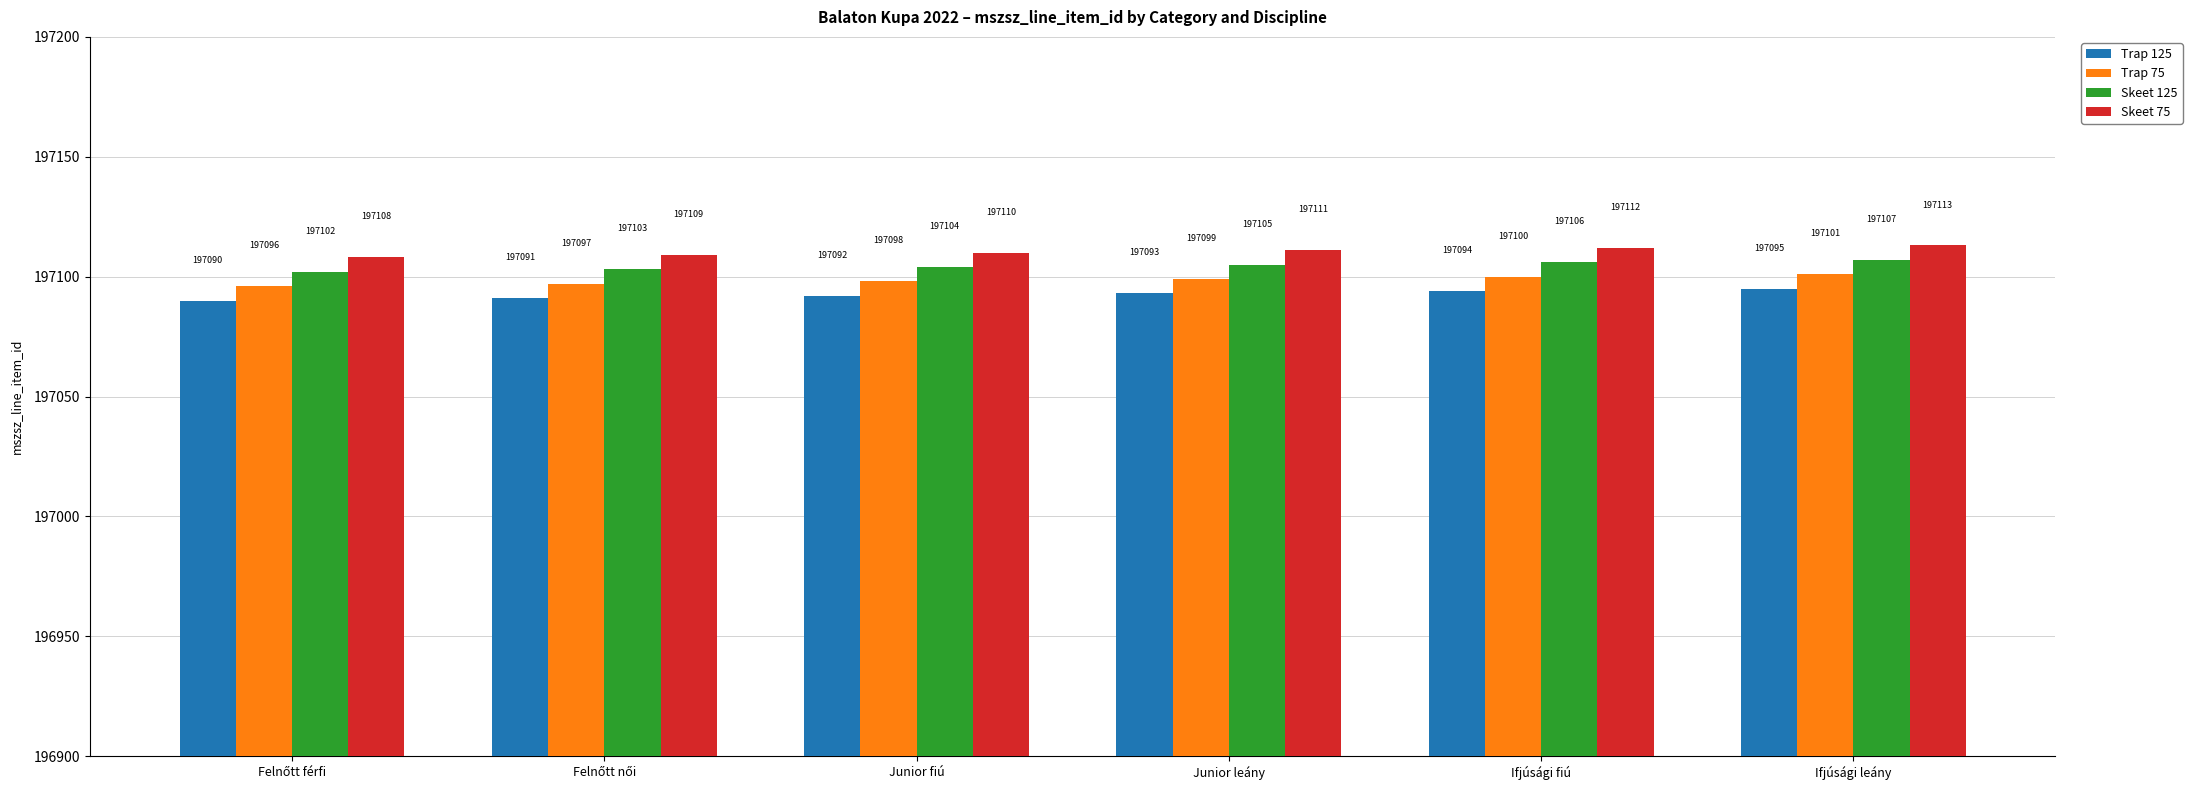

How many Trap 125 values are between 197091 and 197094?

4